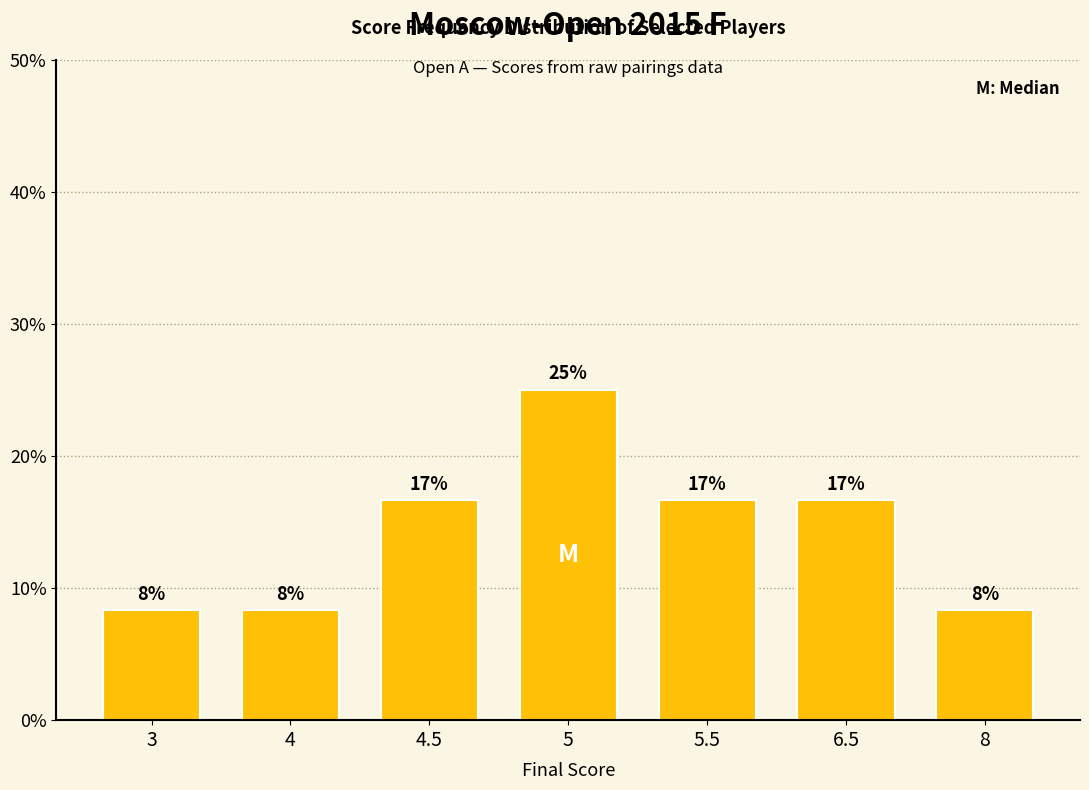

Reading left to right, list all the values displayed in this chart.

3=8.3	4=8.3	4.5=16.7	5=25.0	5.5=16.7	6.5=16.7	8=8.3